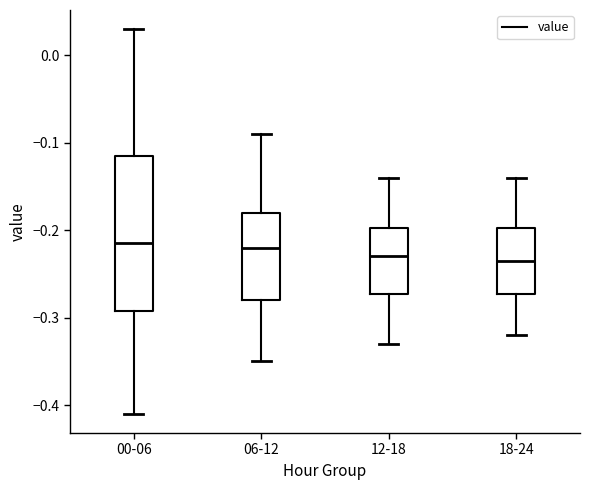

Reading left to right, transcribe this box plot: for each box, give where its median line is, the range the box spans, and where its two whiskers end, as read against the y-axis. The values are not printed on the chart, so give them approximately, as read against the axis.

00-06: median -0.21, box -0.29 to -0.11, whiskers -0.41 to 0.03
06-12: median -0.22, box -0.28 to -0.18, whiskers -0.35 to -0.09
12-18: median -0.23, box -0.27 to -0.20, whiskers -0.33 to -0.14
18-24: median -0.23, box -0.27 to -0.20, whiskers -0.32 to -0.14